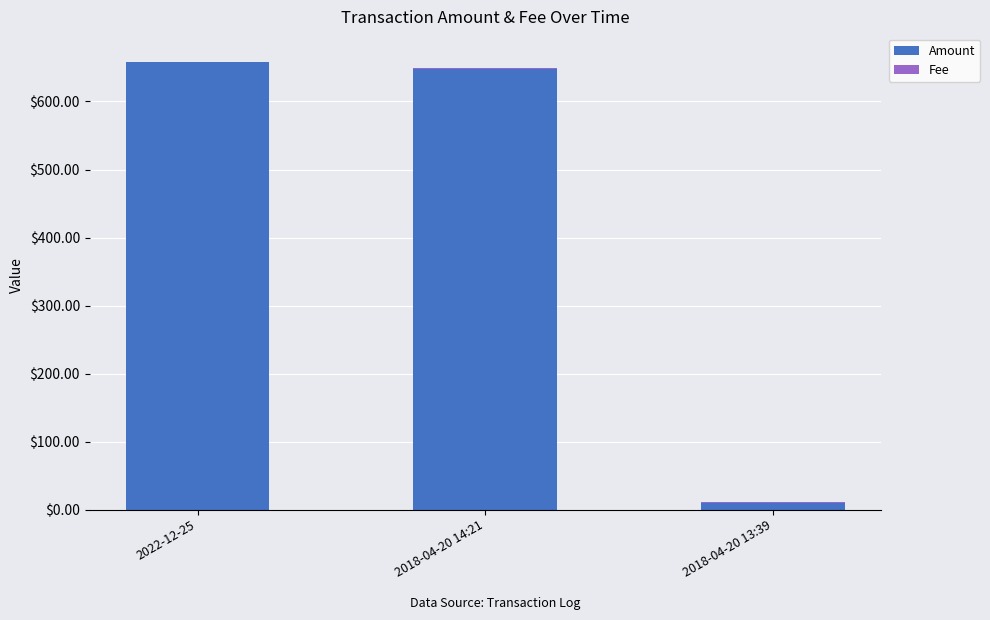

What is the highest value of the Amount series?

658.0